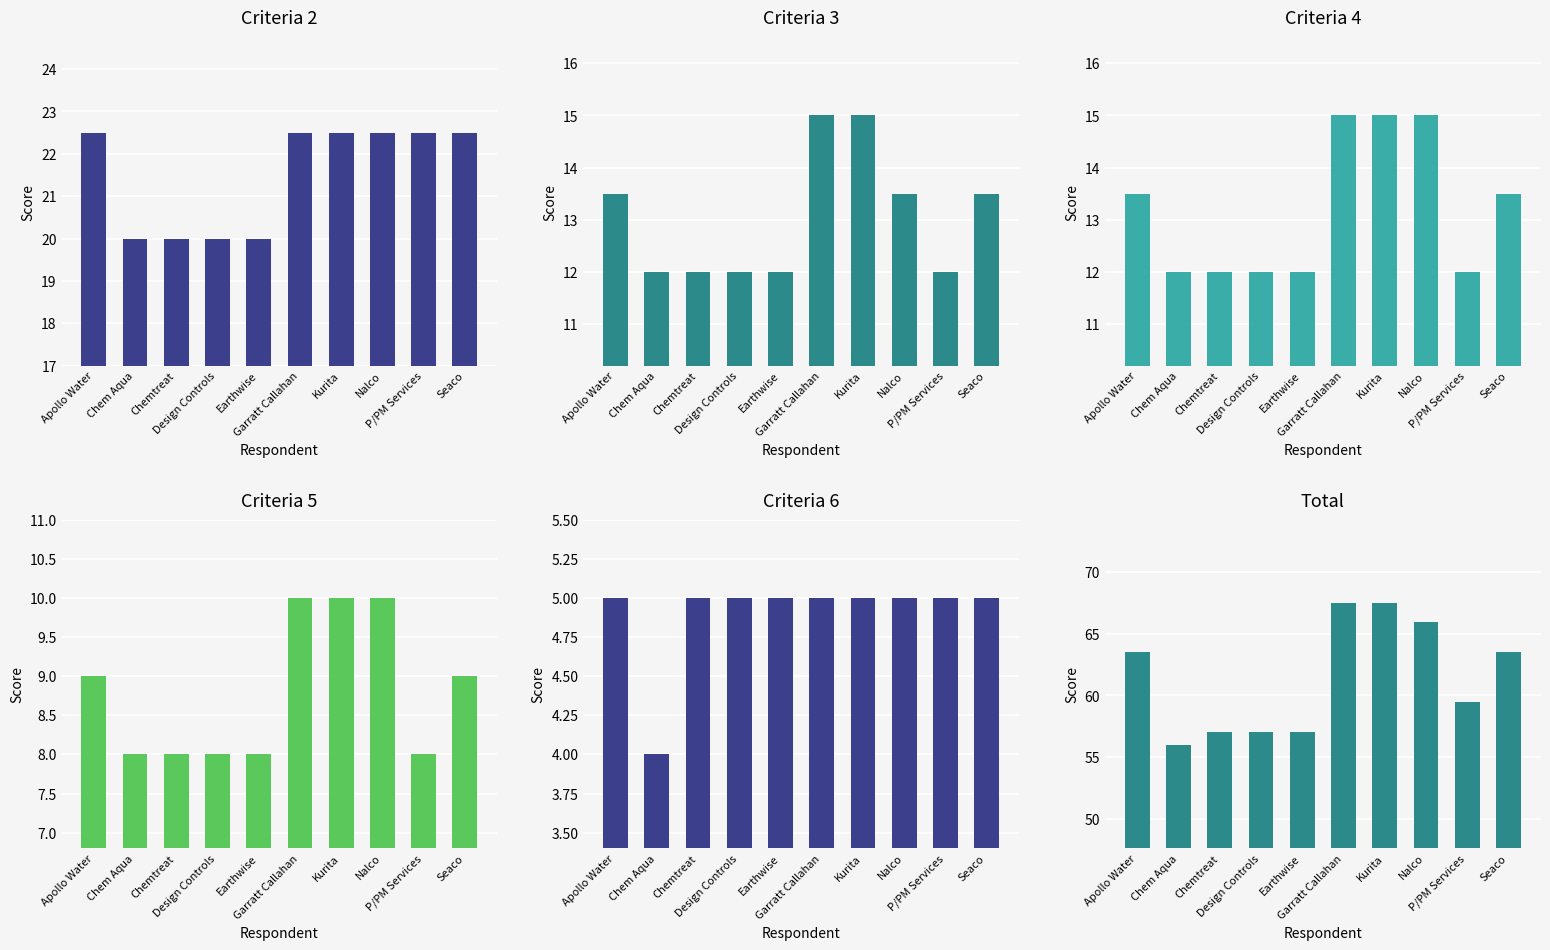

At how many categories does at least one series exceed 9?

10